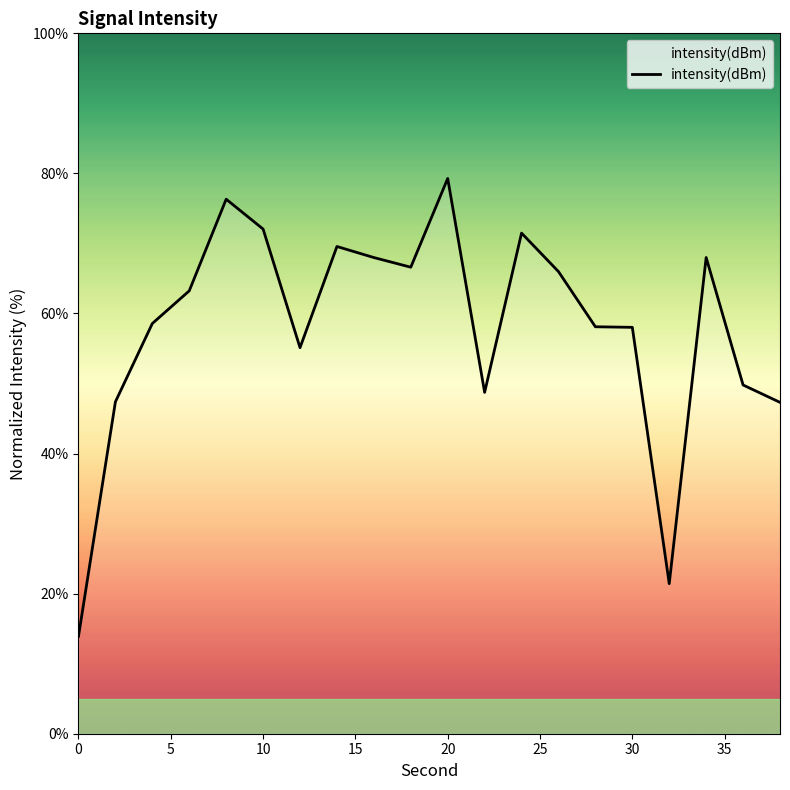

What is the difference between the maximum and minimum values?

65.4